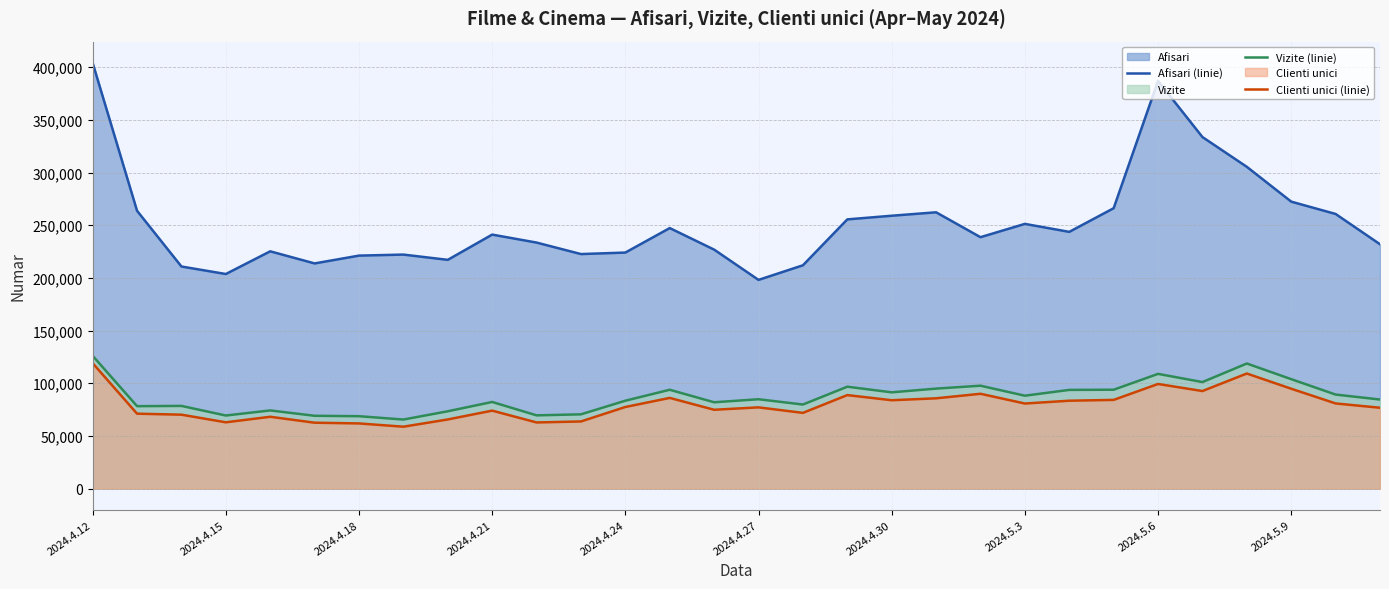

Which series has the largest range (max minus min)?

Afisari (linie)